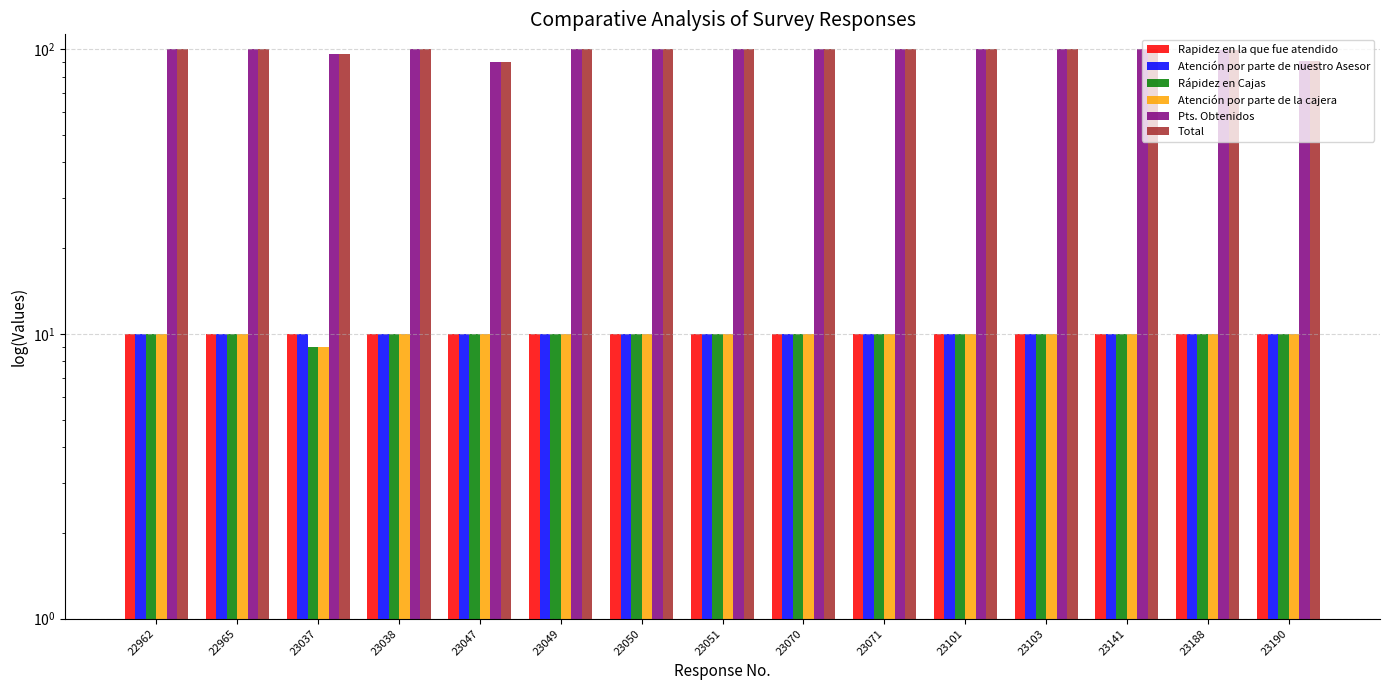

Which series changed the most between 23141 and 23188?

Pts. Obtenidos